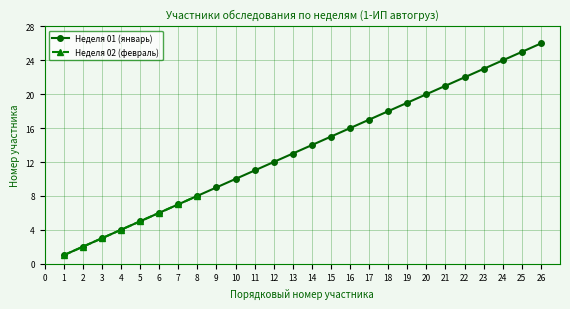

How many lines are shown in the chart?

2